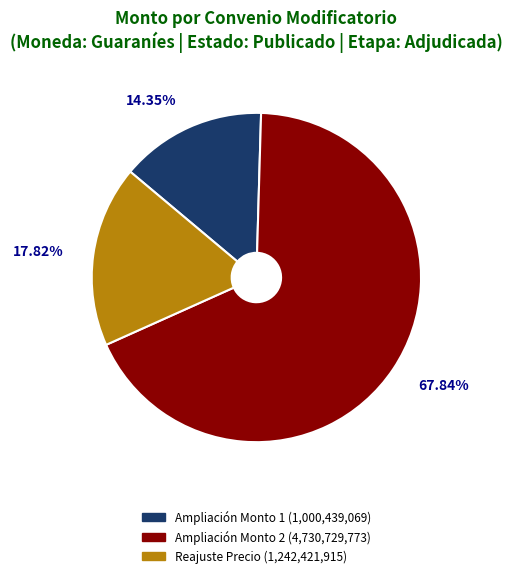

Which slice is the largest?

Ampliación Monto 2 (4,730,729,773)